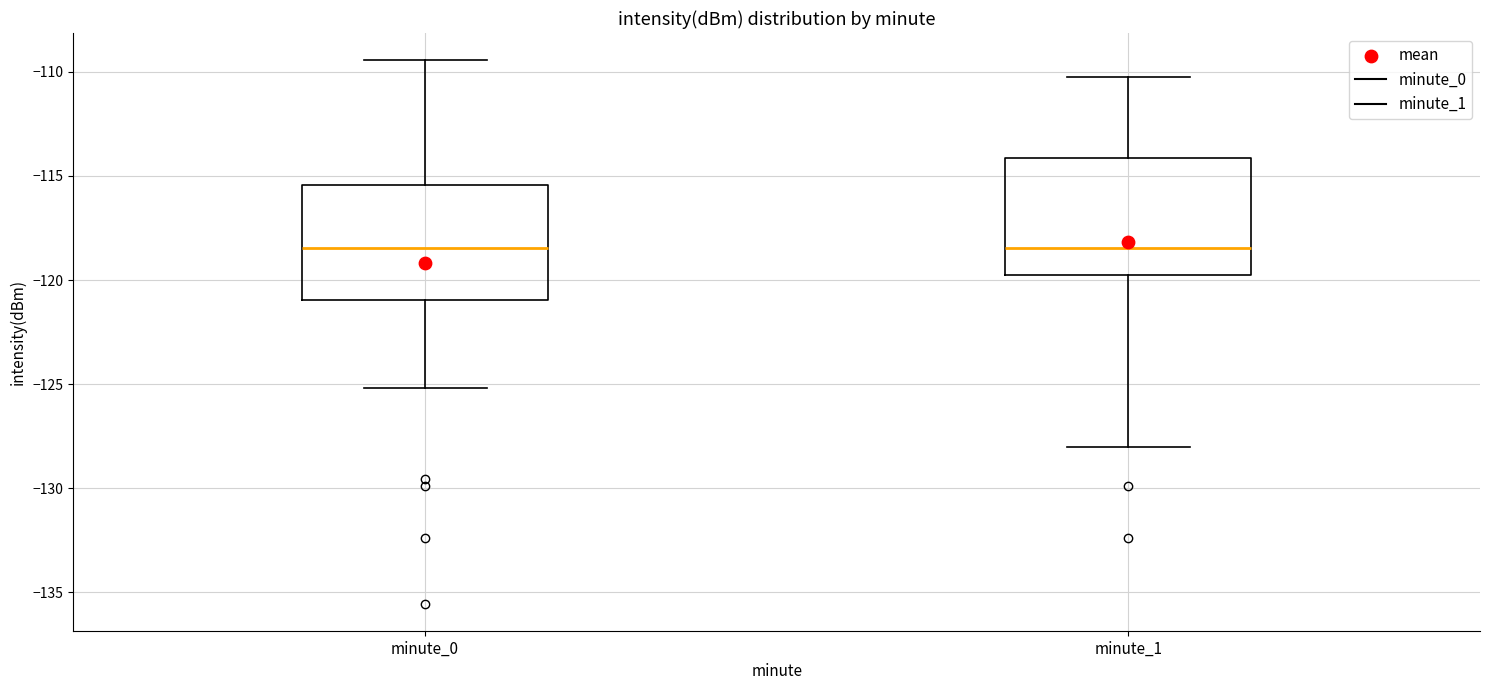

Reading left to right, read every box against the y-axis: the position of its median line, the range the box covers, and the ends of its whiskers. The values are not printed on the chart, so give them approximately, as read against the axis.

minute_0: median -118.5, box -121.0 to -115.5, whiskers -125.0 to -109.5
minute_1: median -118.5, box -120.0 to -114.0, whiskers -128.0 to -110.0